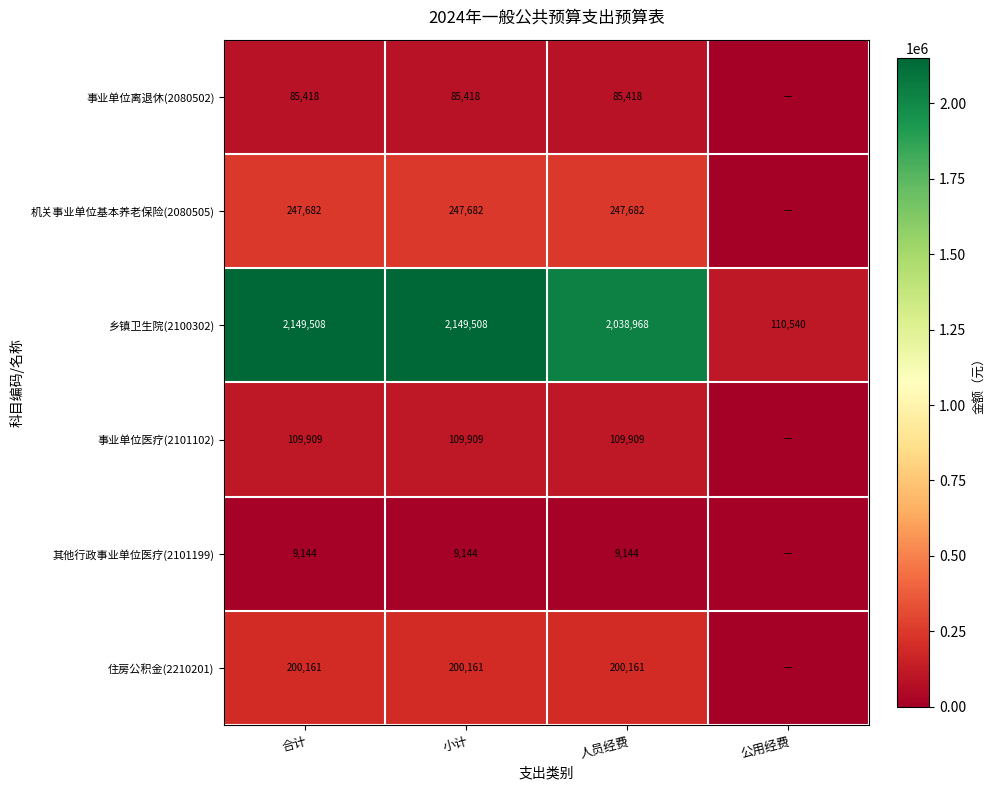

At which label is 乡镇卫生院(2100302) closest to 1130024?

人员经费